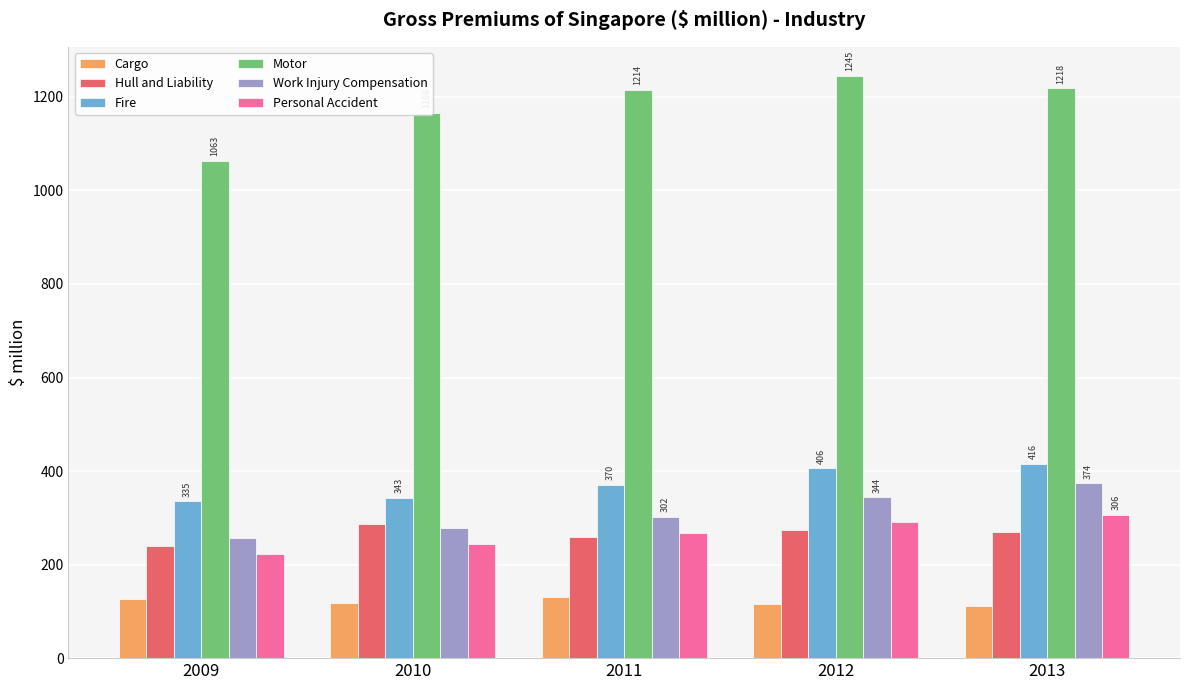

What is the average value of the Cargo series?

120.7